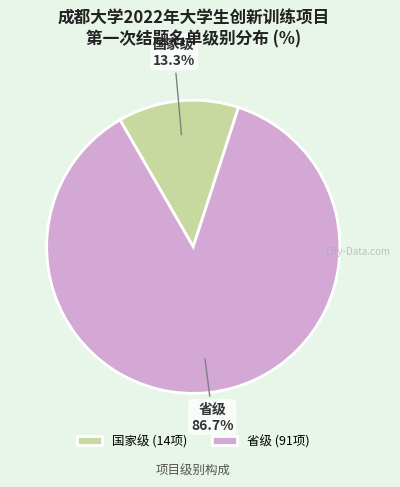

To the nearest percent, what is the difference between the 省级 and 国家级 slice percentages?

73%